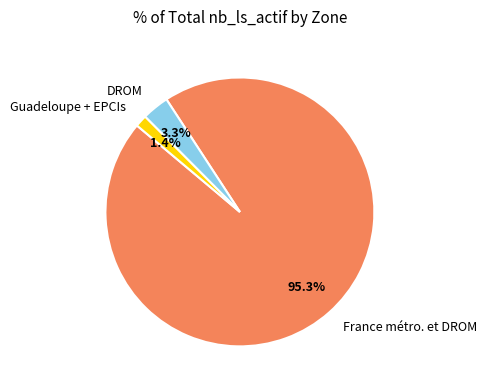

Which category has the smallest portion of the pie?

Guadeloupe + EPCIs